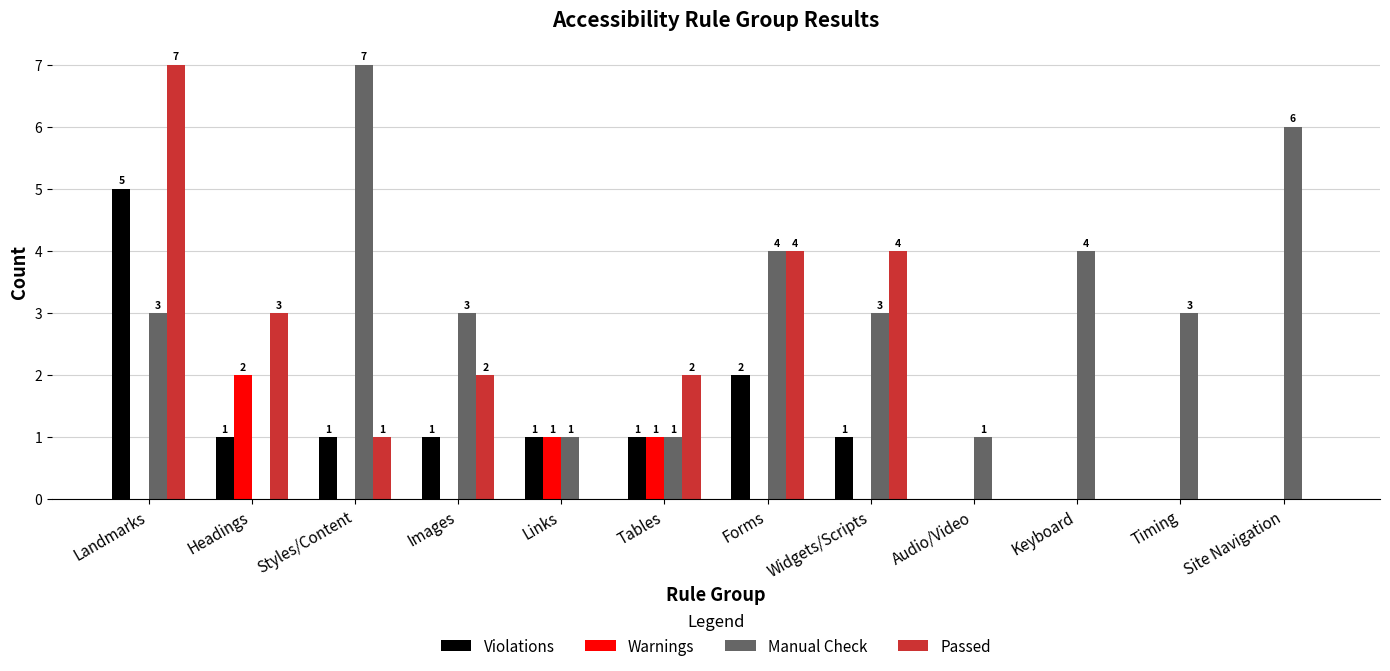

Between Forms and Site Navigation, which series saw the biggest shift?

Passed